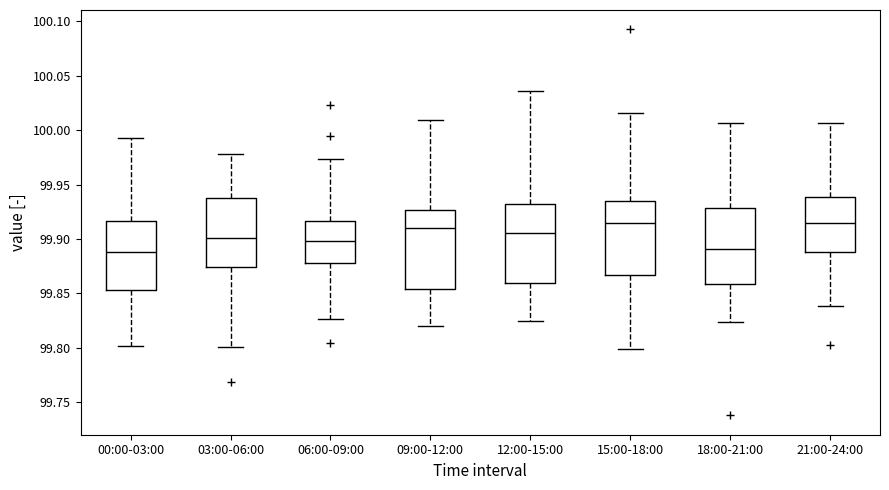

Reading left to right, transcribe this box plot: for each box, give where its median line is, the range the box spans, and where its two whiskers end, as read against the y-axis. The values are not printed on the chart, so give them approximately, as read against the axis.

00:00-03:00: median 99.890, box 99.855 to 99.915, whiskers 99.800 to 99.995
03:00-06:00: median 99.900, box 99.875 to 99.940, whiskers 99.800 to 99.980
06:00-09:00: median 99.900, box 99.880 to 99.915, whiskers 99.825 to 99.975
09:00-12:00: median 99.910, box 99.855 to 99.925, whiskers 99.820 to 100.010
12:00-15:00: median 99.905, box 99.860 to 99.930, whiskers 99.825 to 100.035
15:00-18:00: median 99.915, box 99.865 to 99.935, whiskers 99.800 to 100.015
18:00-21:00: median 99.890, box 99.860 to 99.930, whiskers 99.825 to 100.005
21:00-24:00: median 99.915, box 99.890 to 99.940, whiskers 99.840 to 100.005